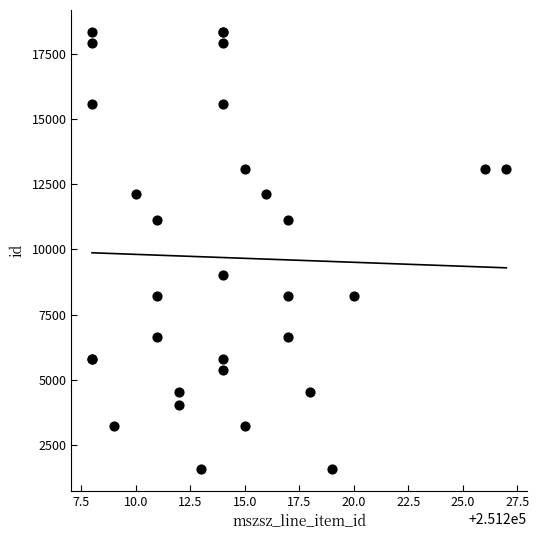

What Y value in the scatter plot is closest to 9966?

9027